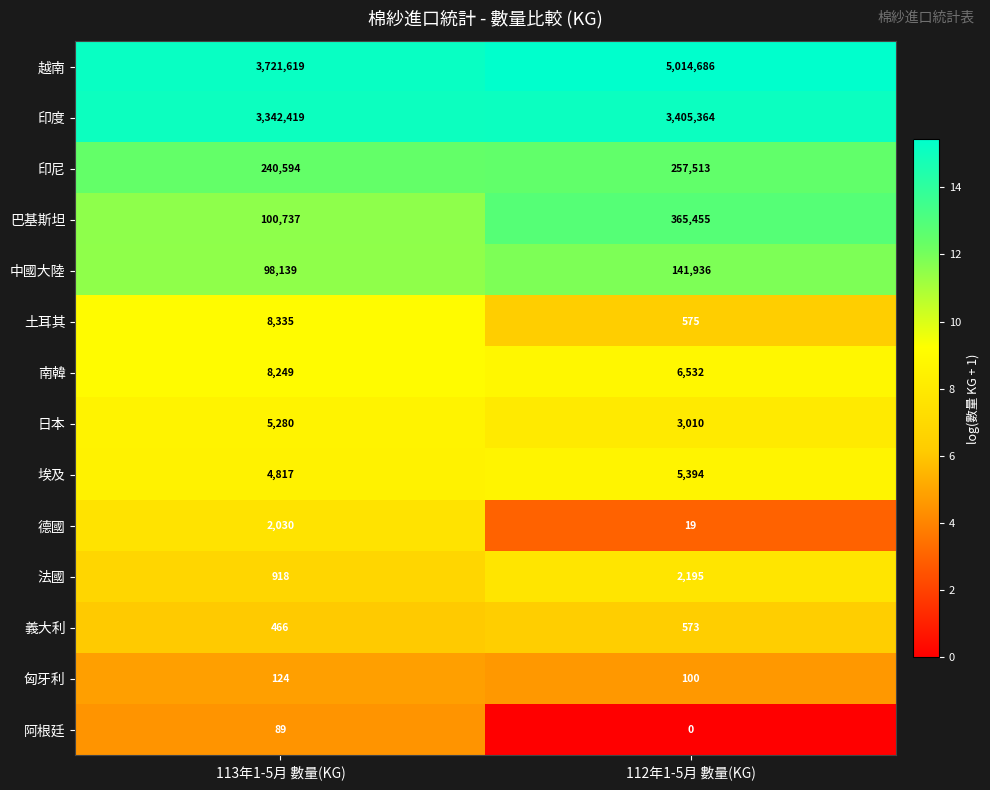

True or false: 巴基斯坦 has a value of 100737 at 113年1-5月 數量(KG).

True